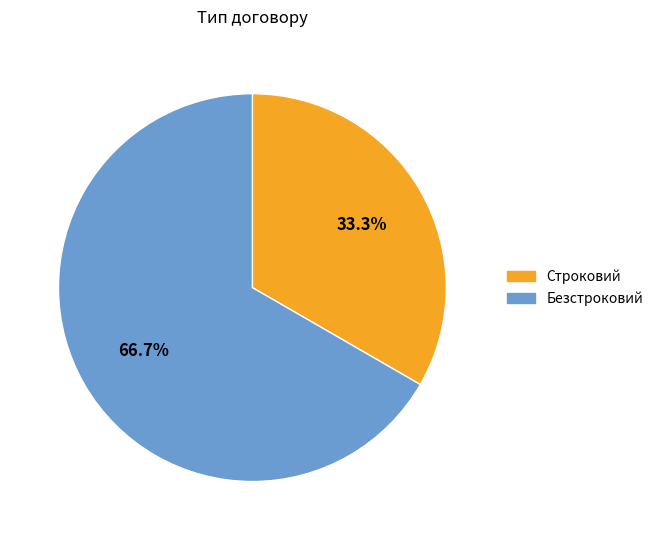

Is it true that Безстроковий is 67% of the pie?

True